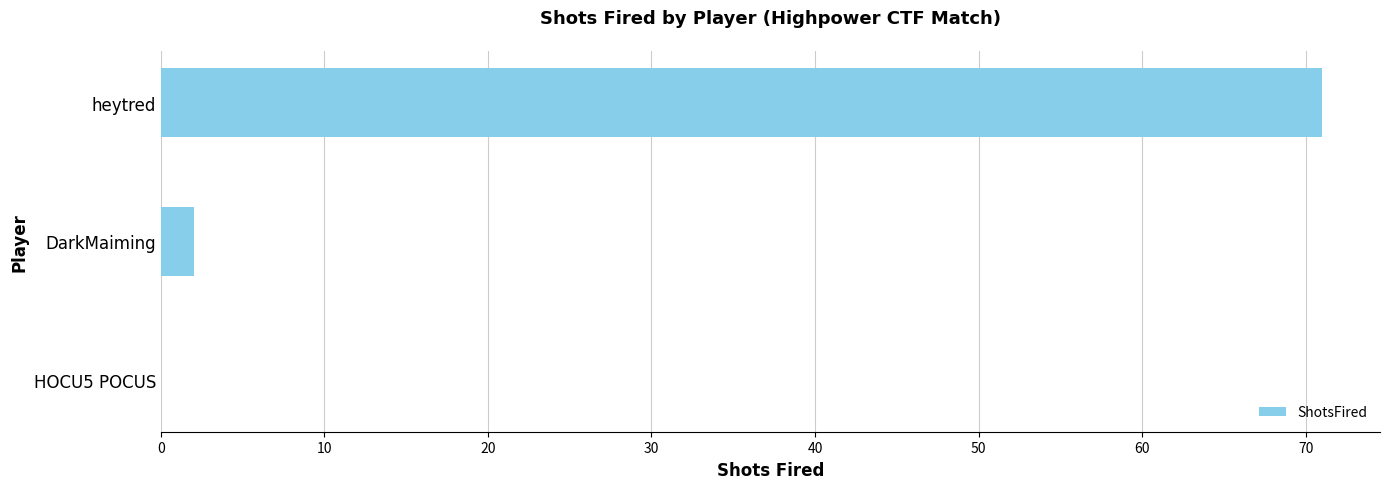

How many values are above zero?

2